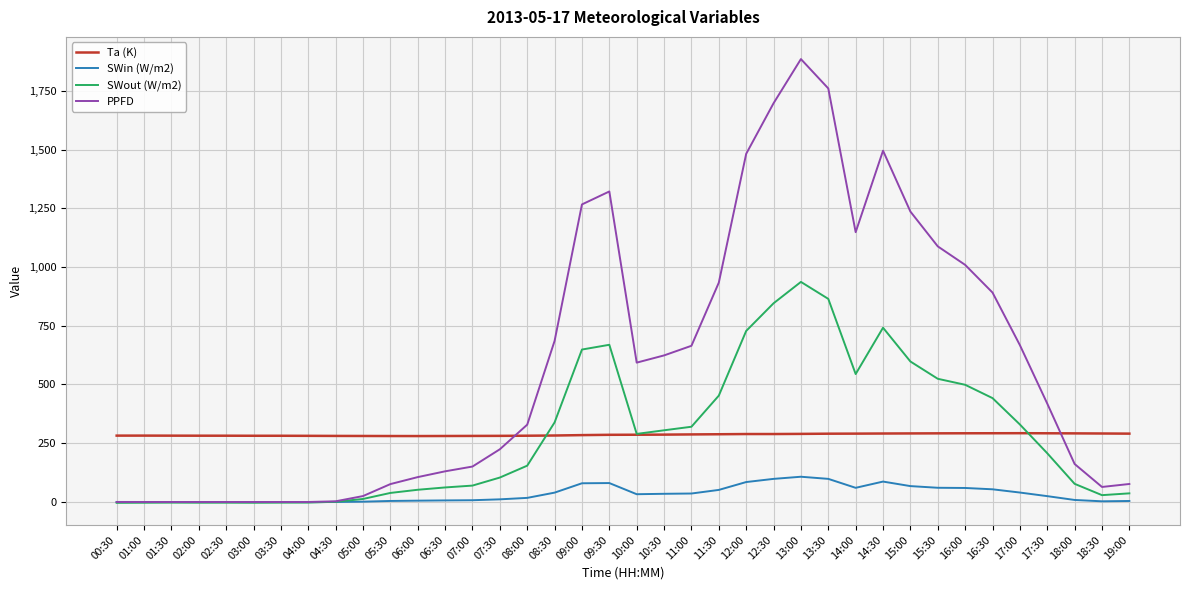

Which series has the largest total across all categories?

PPFD